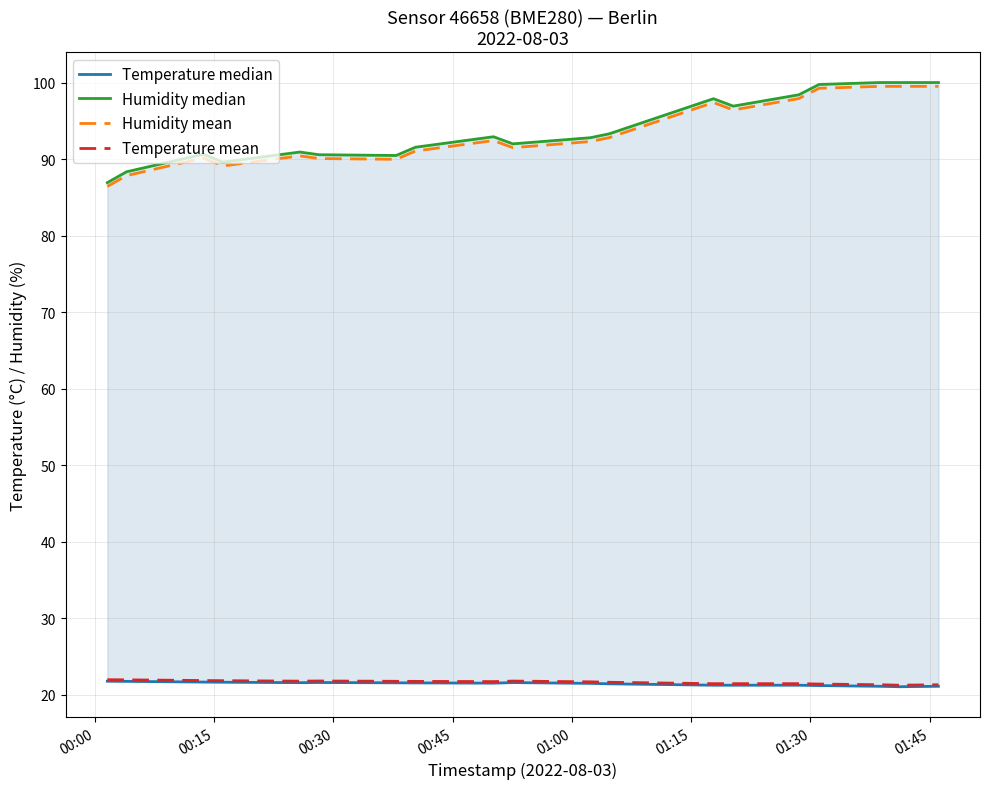

What is the maximum value for Humidity mean?

99.5